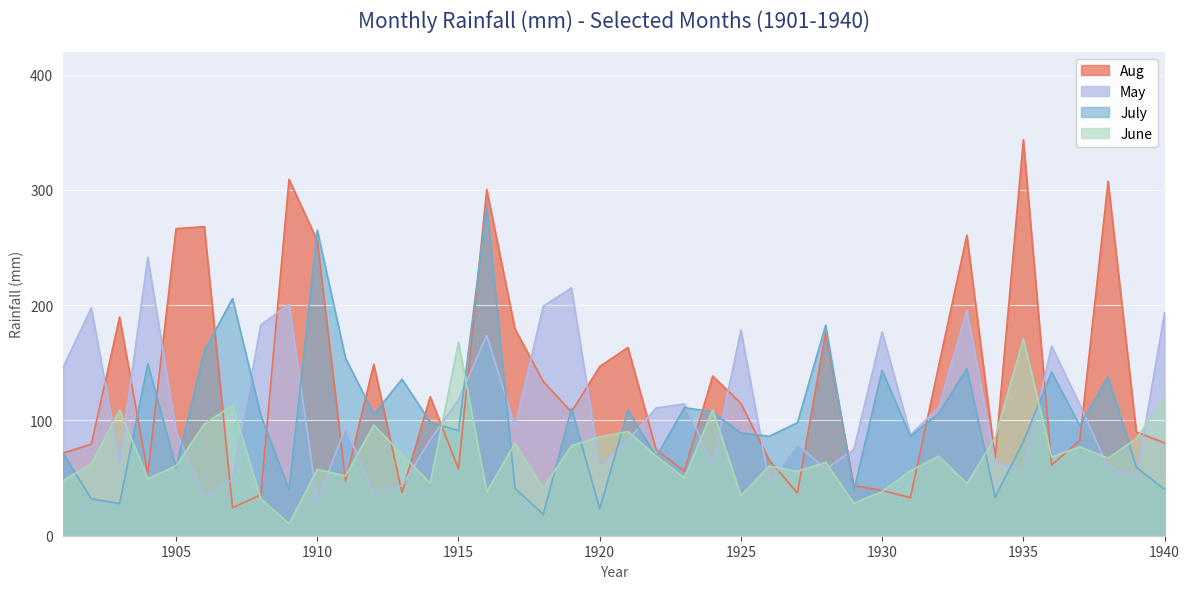

Where is July nearest to the value 152?

1911